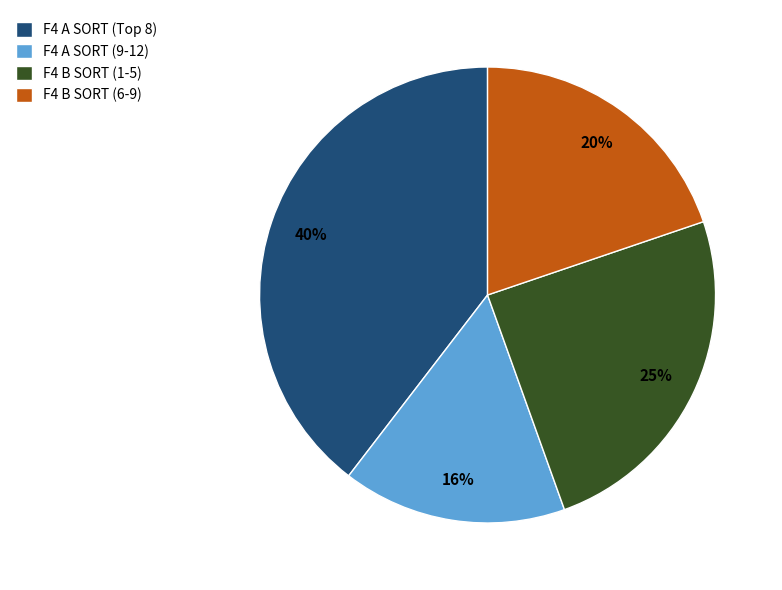

Which slice is the smallest?

F4 A SORT (9-12)